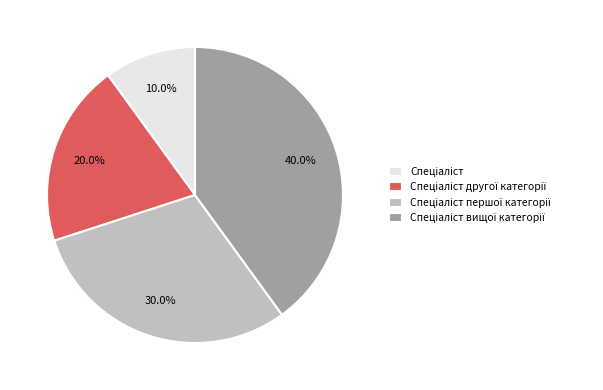

Does any single category account for the majority?

No